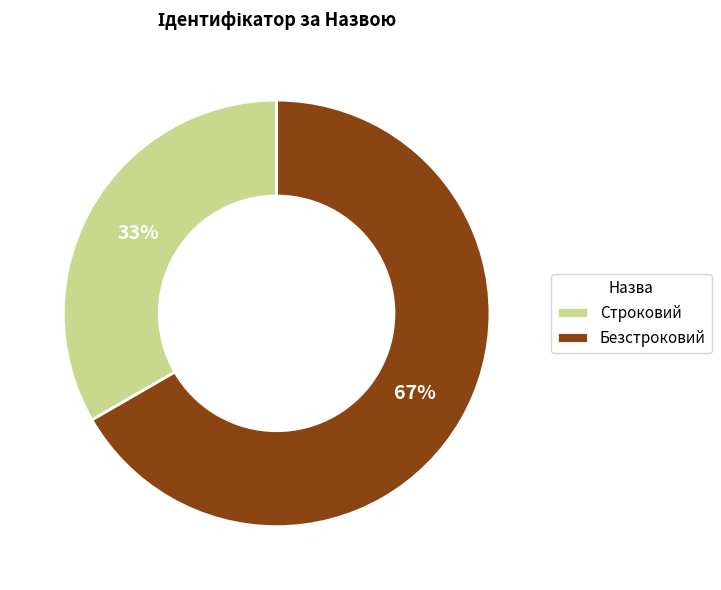

To the nearest percent, what is the combined percentage of Строковий and Безстроковий?

100%